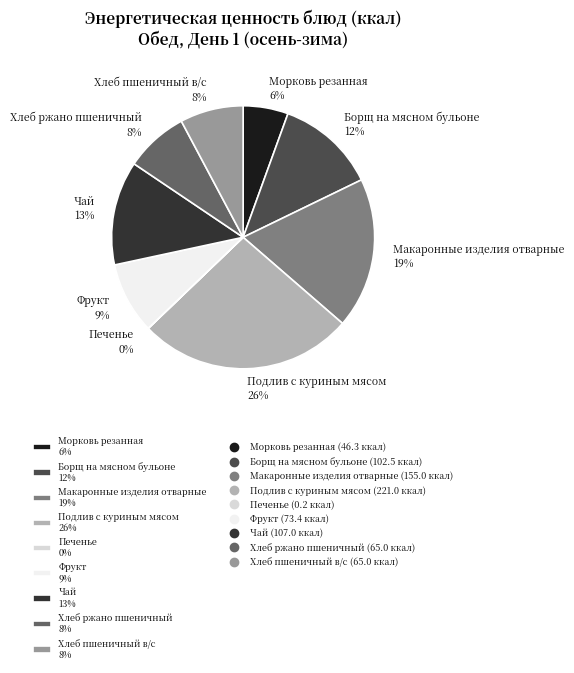

Which has a higher value, Чай 13% or Подлив с куриным мясом 26%?

Подлив с куриным мясом 26%